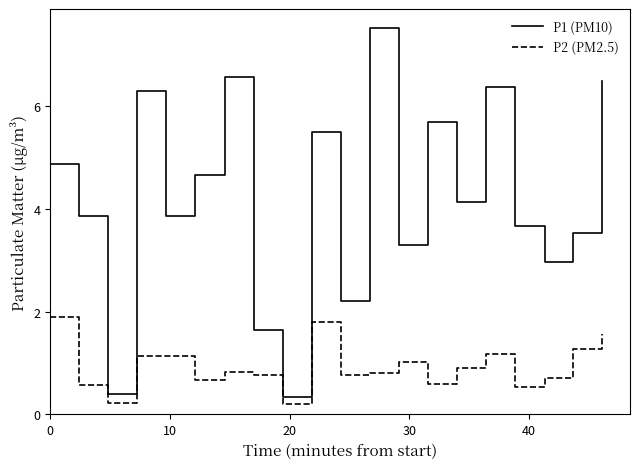

How many lines are shown in the chart?

2